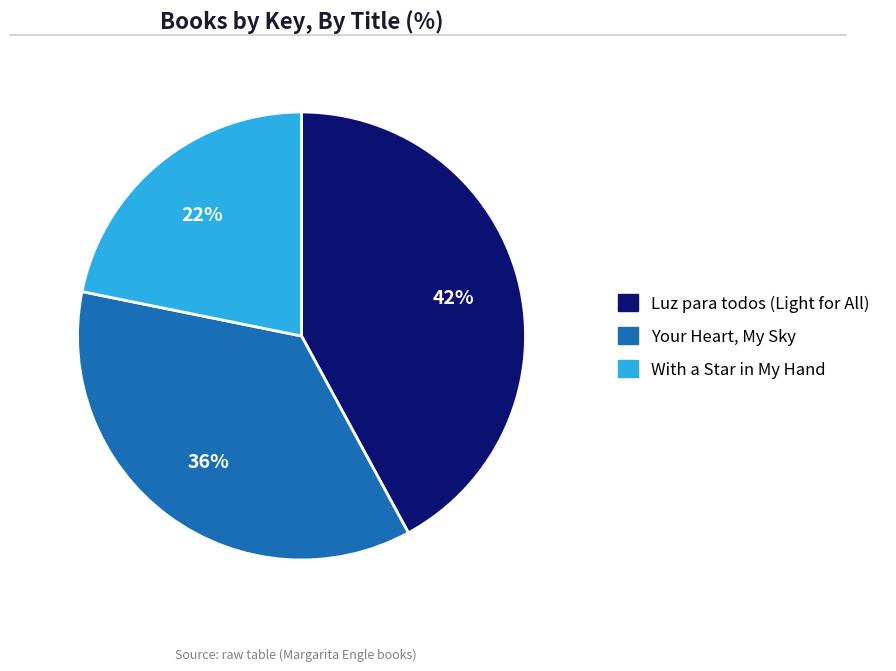

How many slices are in this pie chart?

3